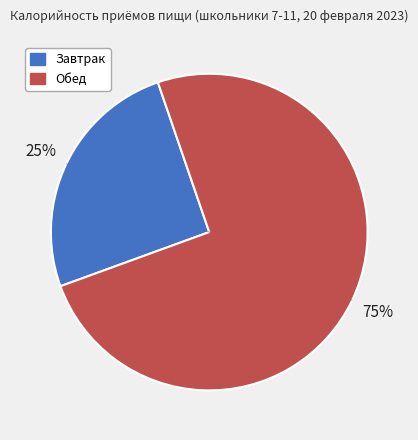

Does Обед account for over 50% of the chart?

Yes